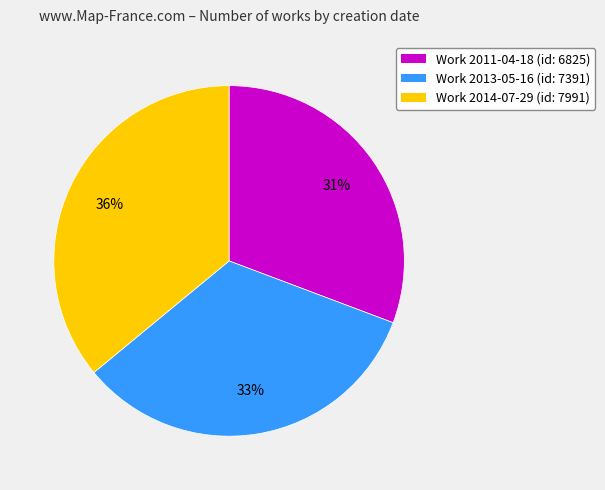

To the nearest percent, what percentage of the pie is Work 2013-05-16 (id: 7391)?

33%